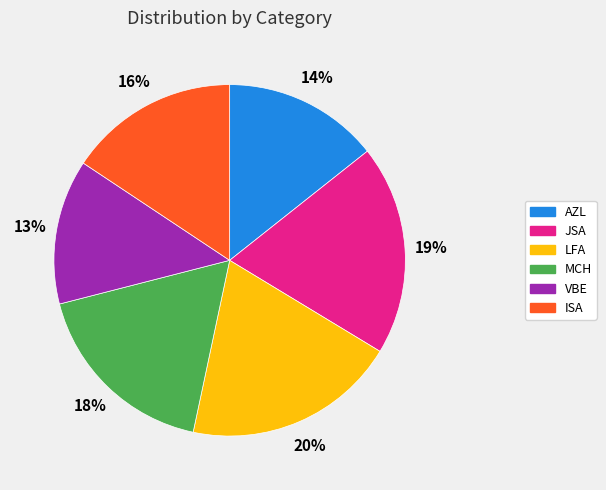

Which category has the smallest portion of the pie?

VBE